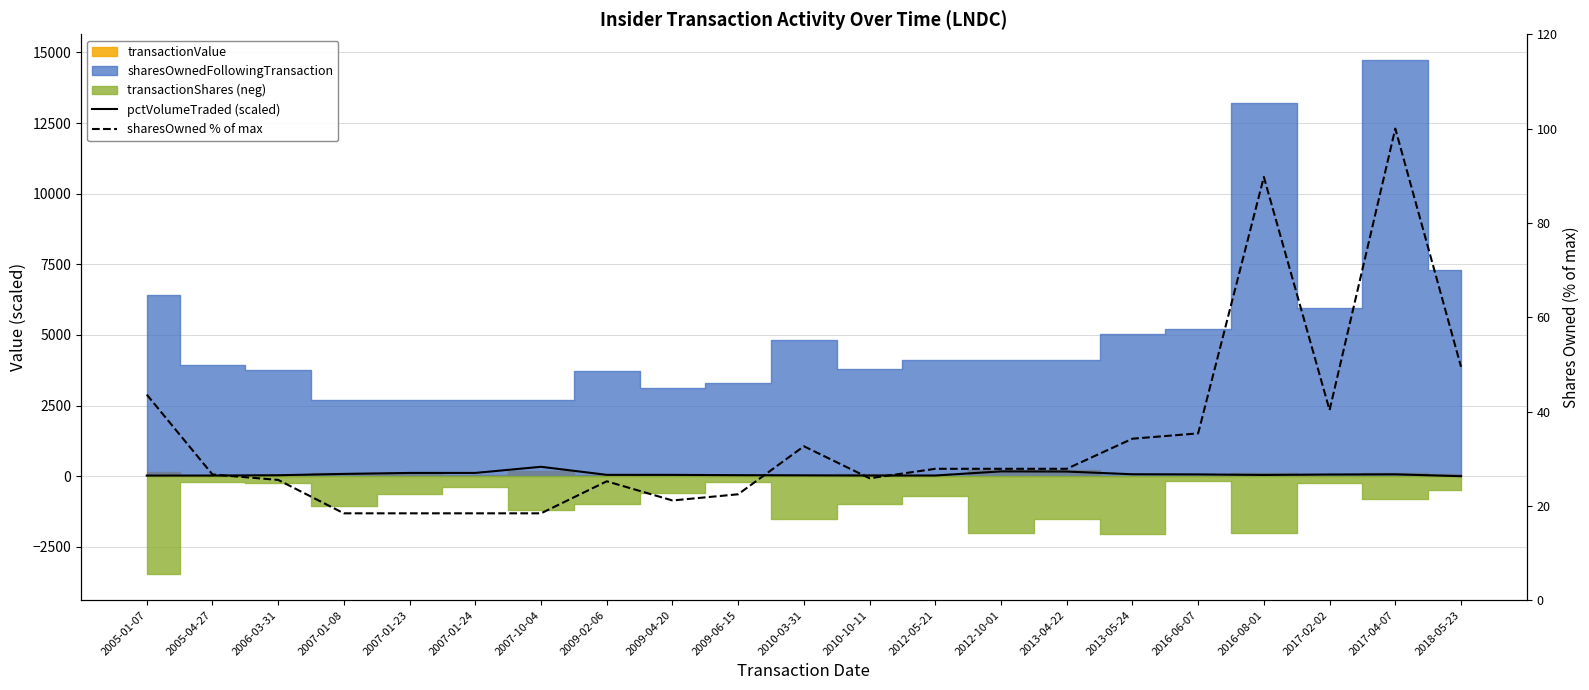

What is the average value of the sharesOwned % of max series?

34.7